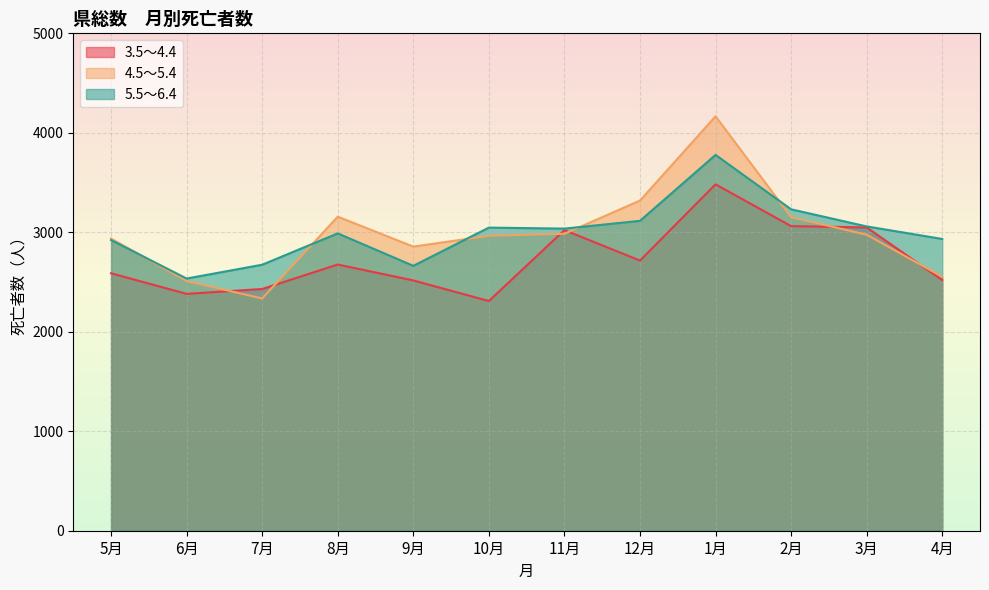

The value of 5.5～6.4 at 9月 is 2663. True or false?

True